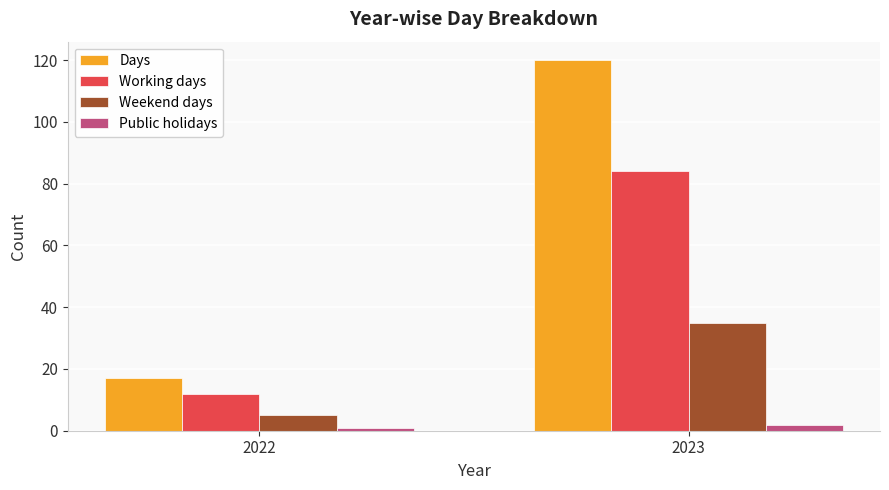

Reading right to left, what are all the values shown in this chart?

Days: 2023=120	2022=17
Working days: 2023=84	2022=12
Weekend days: 2023=35	2022=5
Public holidays: 2023=2	2022=1